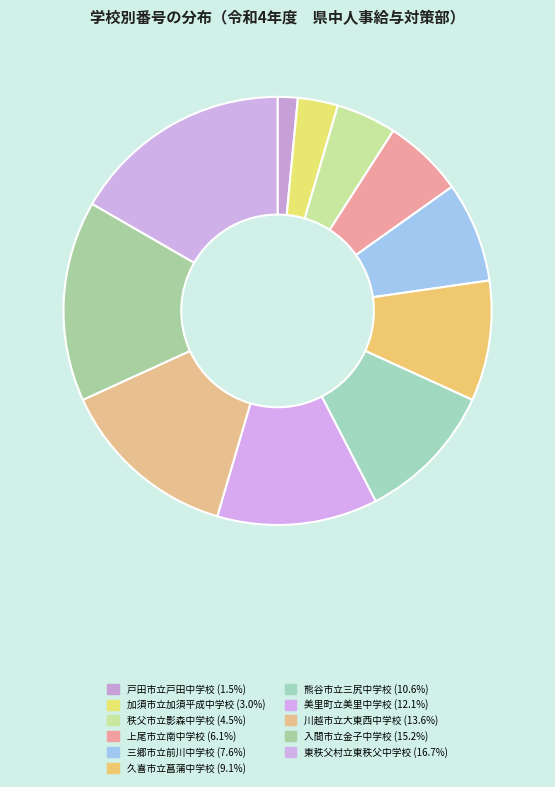

How many segments does this pie chart have?

11